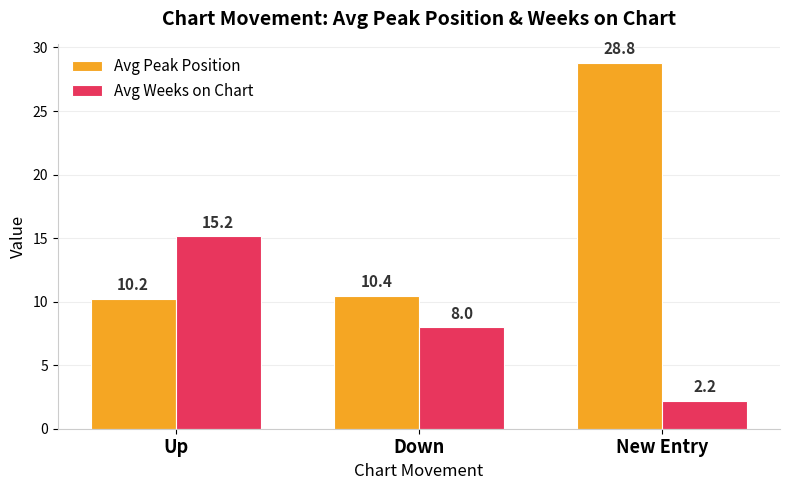

What is the value of the Avg Peak Position bar at the 1st from the left?

10.2